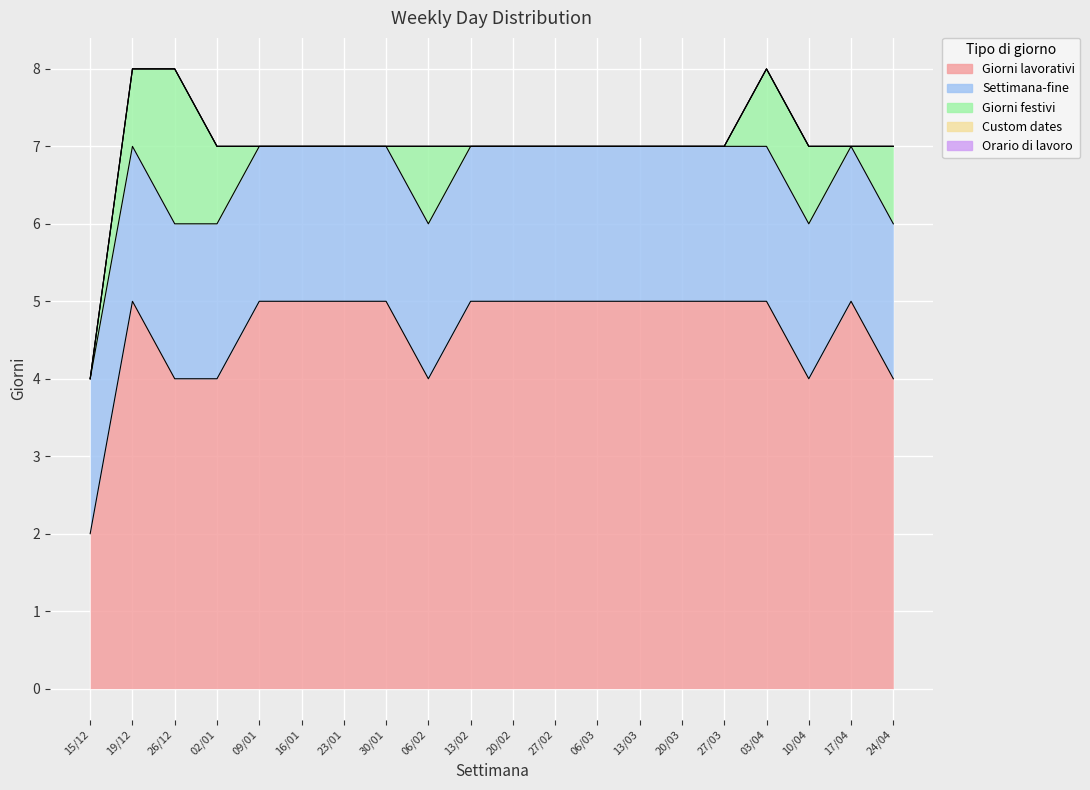

Which category has the highest value across all series?

19/12